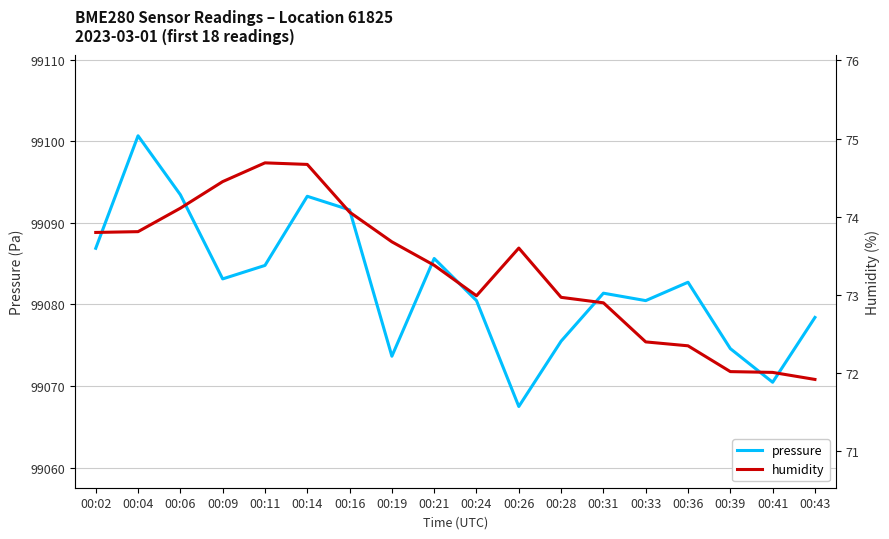

How many lines are shown in the chart?

2